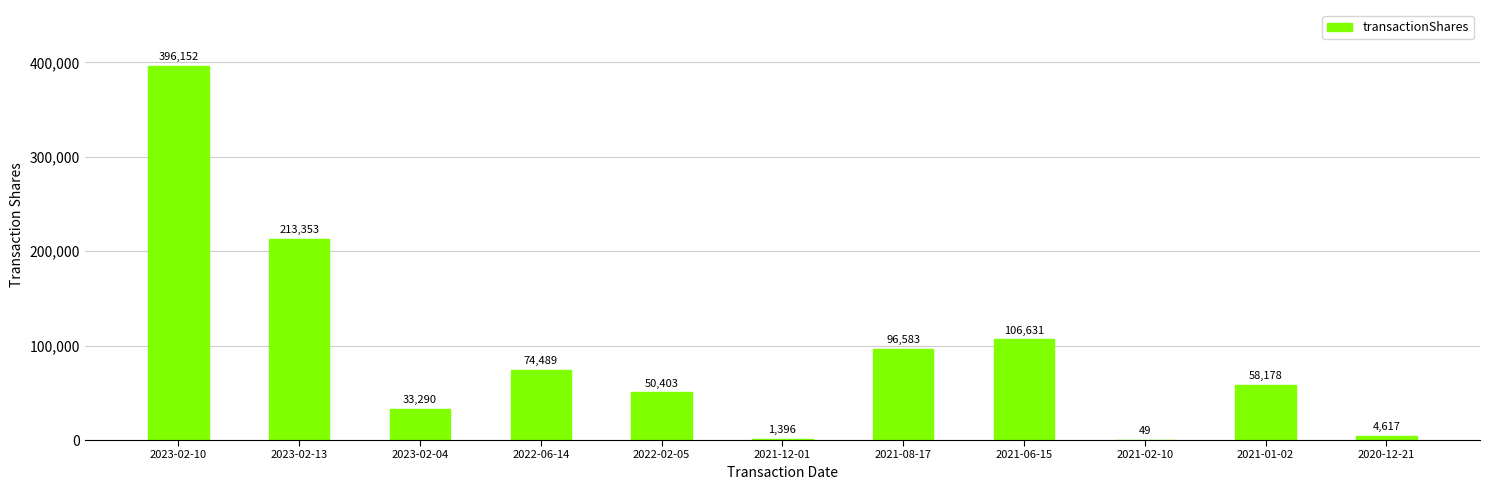

What is the sum of the values at 2021-01-02 and 2021-12-01?

59574